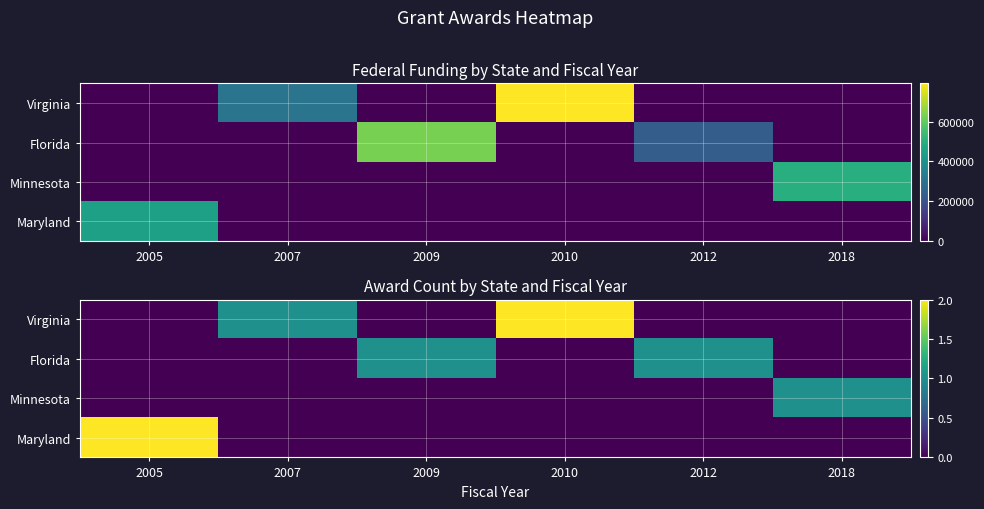

What is the highest value of the Florida series?

1